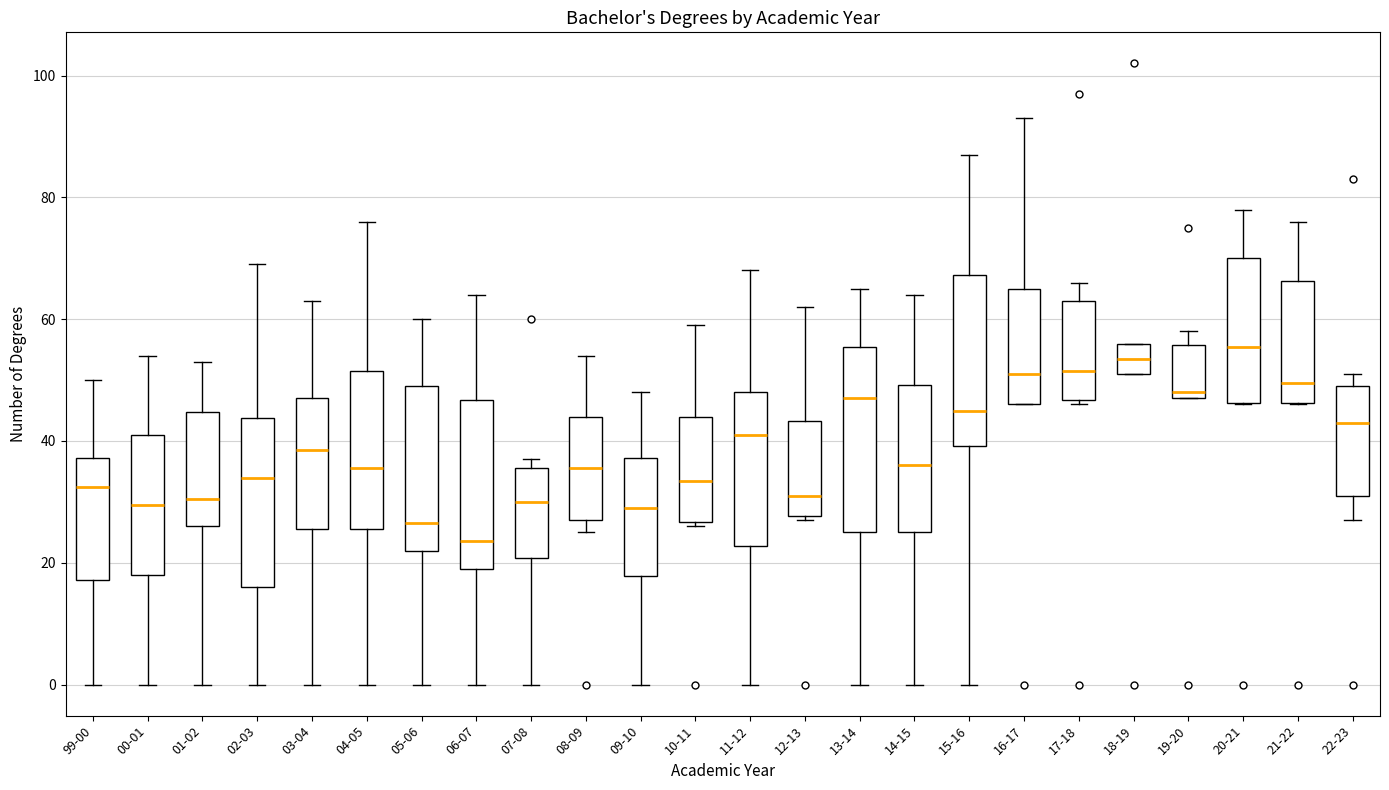

Where does the upper whisker of the box for 14-15 end on the y-axis? The values are not printed on the chart, so give them approximately, as read against the axis.

64